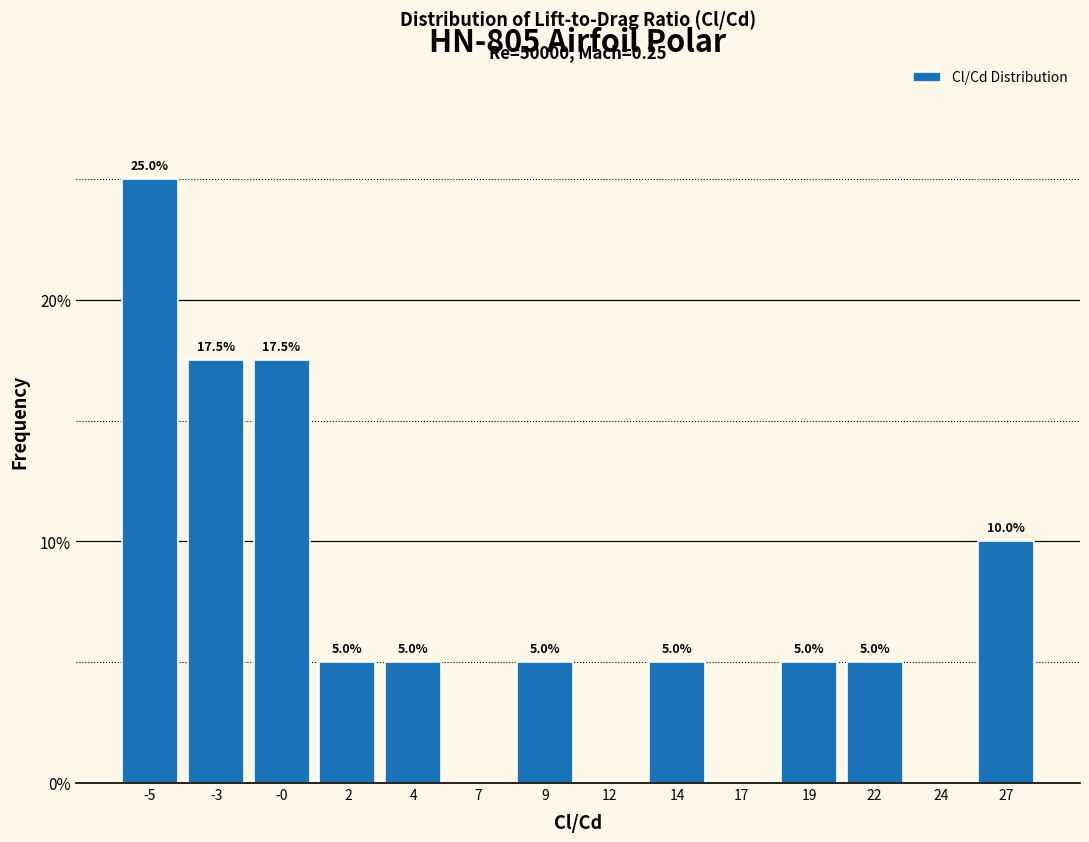

Reading right to left, what are all the values shown in this chart?

27=10.0	24=0.0	22=5.0	19=5.0	17=0.0	14=5.0	12=0.0	9=5.0	7=0.0	4=5.0	2=5.0	-0=17.5	-3=17.5	-5=25.0